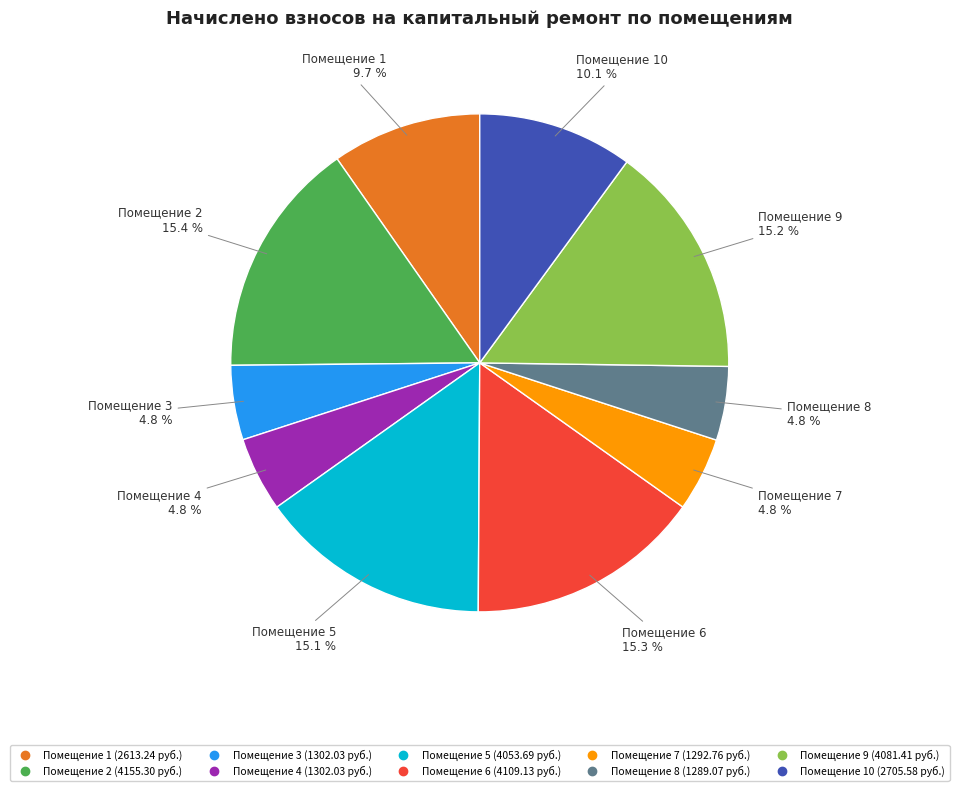

Does any single category account for the majority?

No